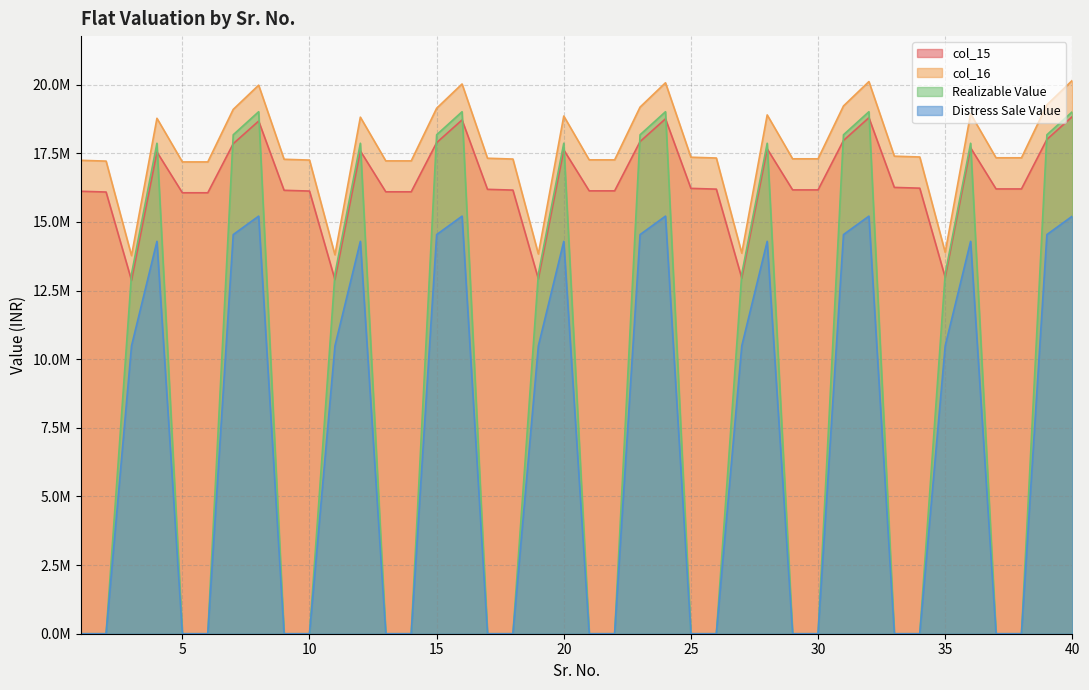

Which has a higher value, 34 or 28?

28